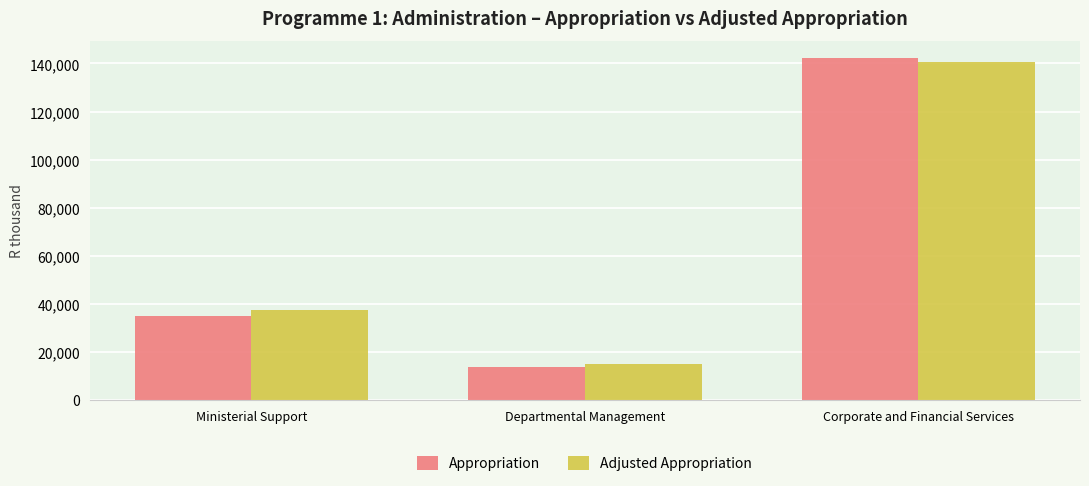

What is the value of the Appropriation bar at the 3rd from the left?

142322